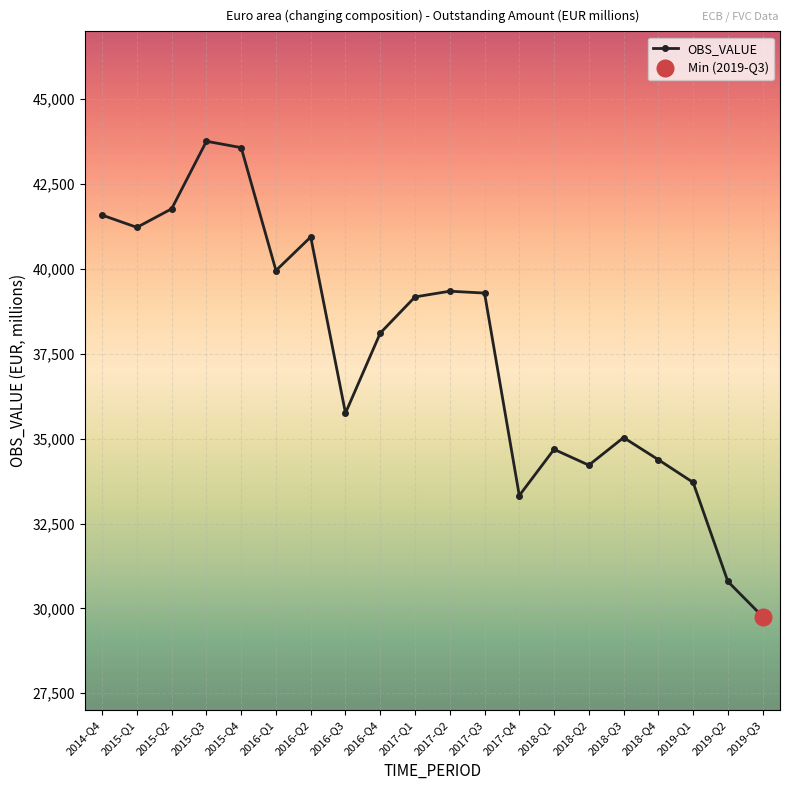

Is this an area chart (filled region under the line)?

No